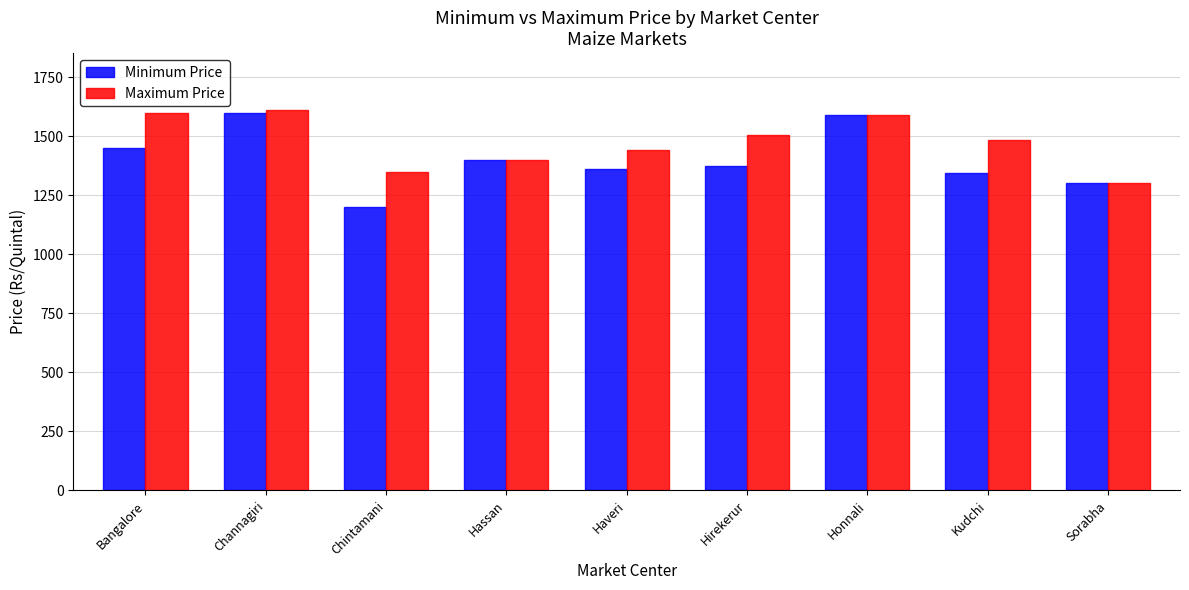

At Kudchi, list the series in order from largest to smallest.

Maximum Price, Minimum Price